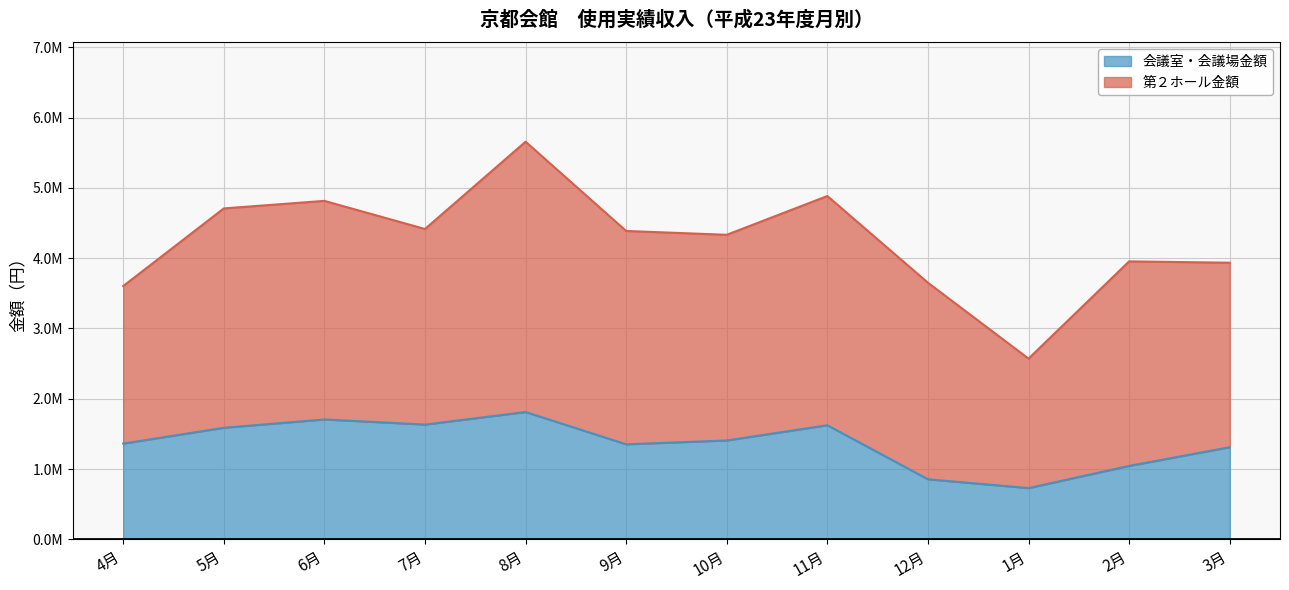

What is the sum of all values?

16431600